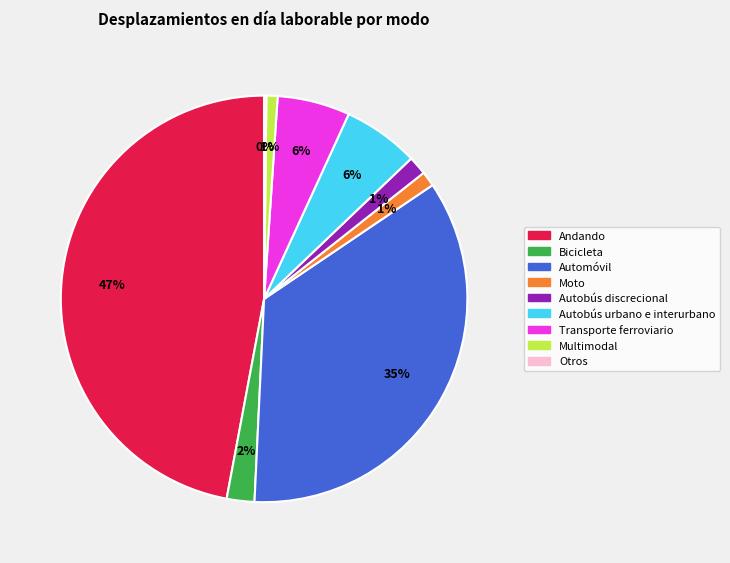

Do Andando and Bicicleta together represent more than half of the pie?

No